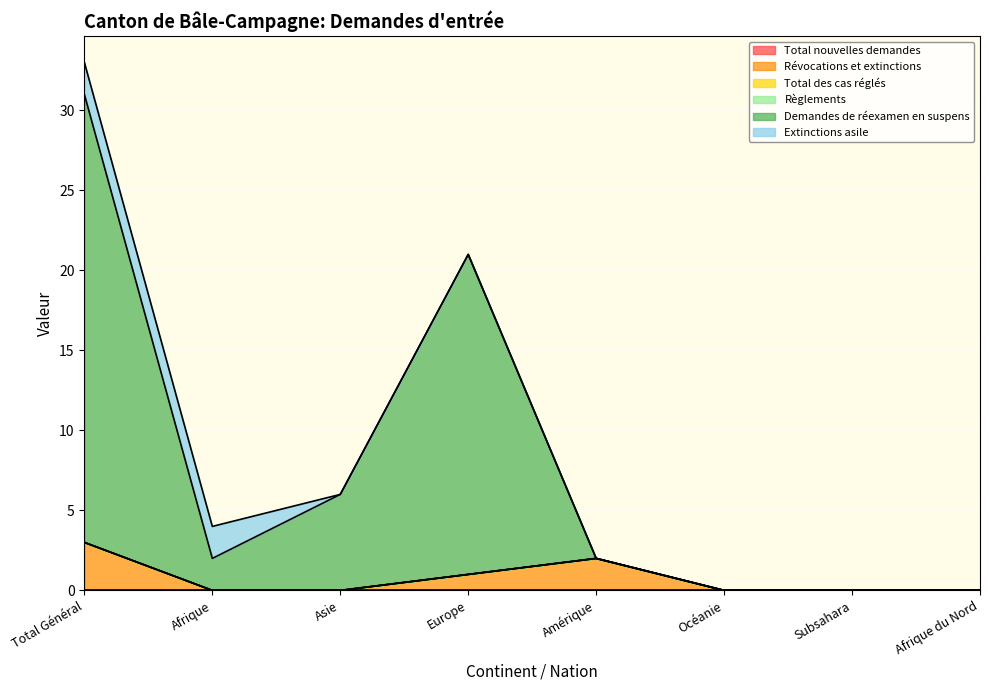

The Révocations et extinctions series shows -1 at Subsahara. True or false?

False